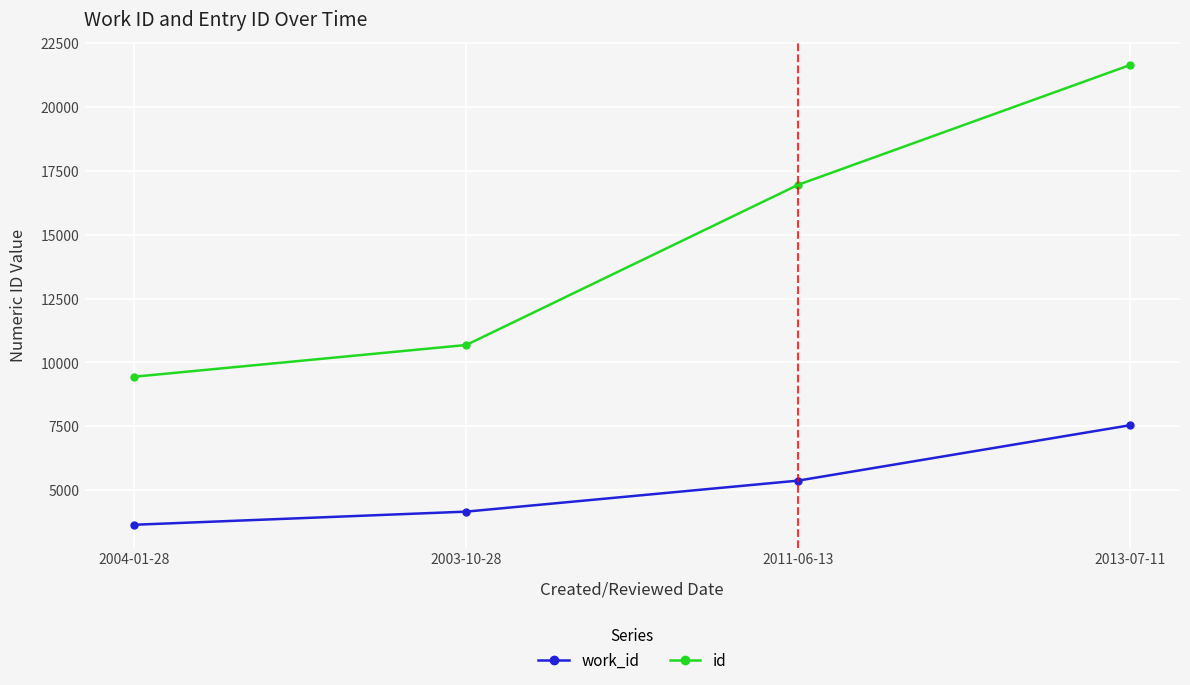

List the labels in order of work_id value, smallest first.

2004-01-28, 2003-10-28, 2011-06-13, 2013-07-11